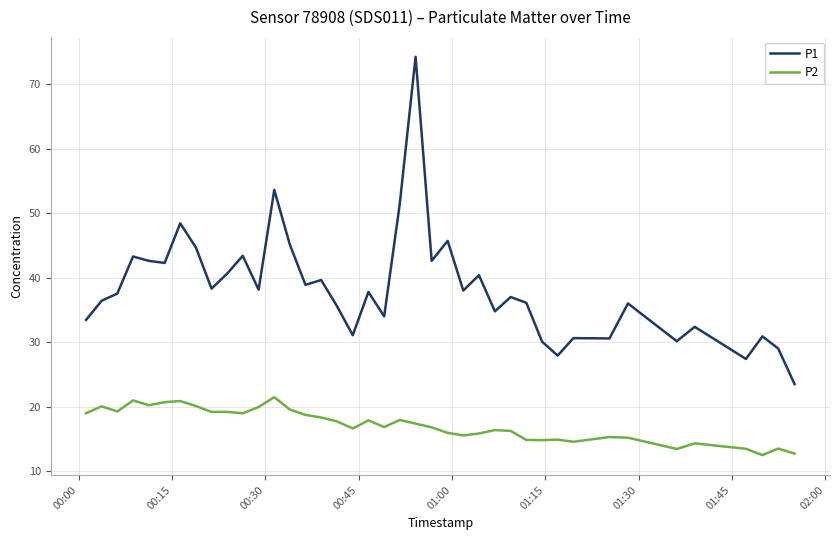

Which series has the largest total across all categories?

P1